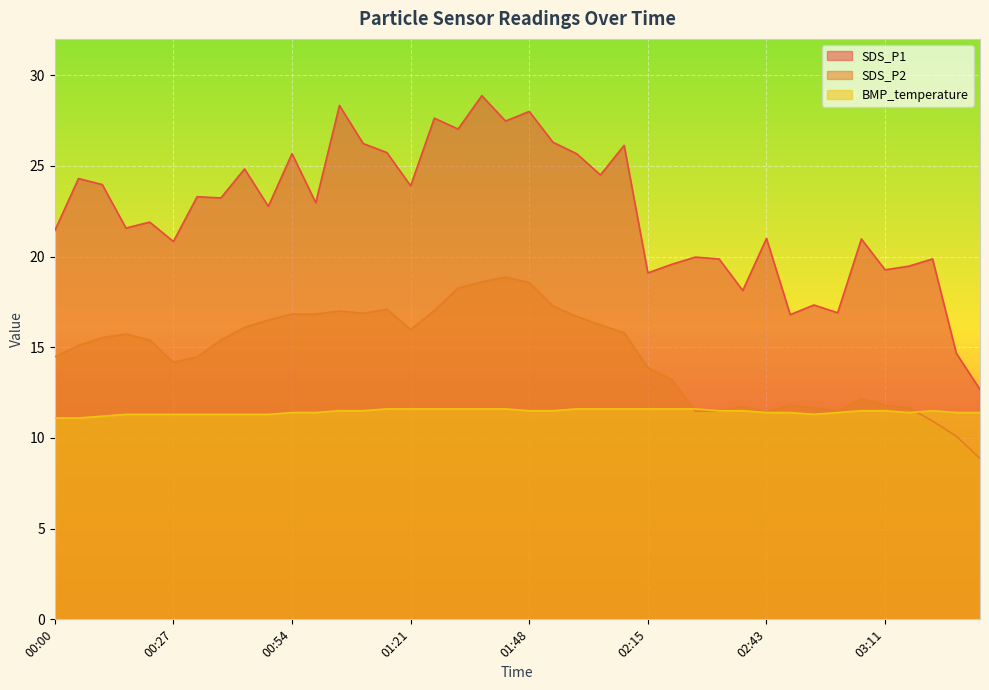

What is the difference between the second highest and minimum values in the SDS_P2 series?

9.7